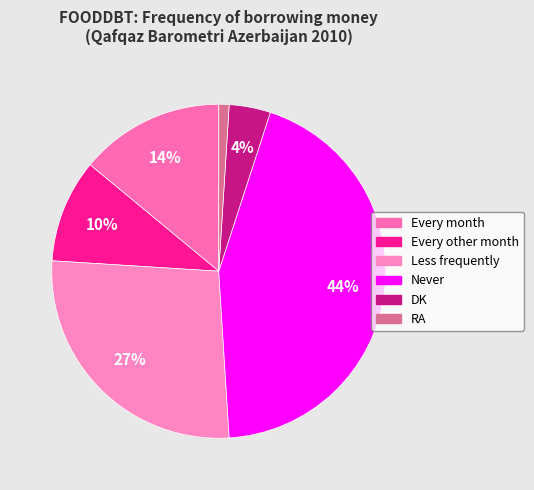

What is the change in value from Every month to Less frequently?

+13